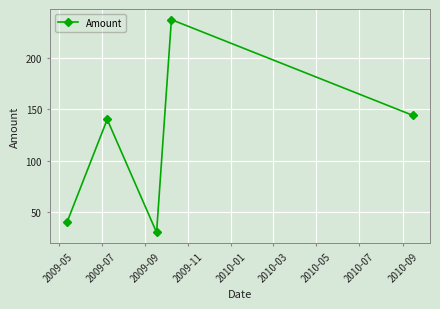

What is the value of the 2nd point from the left?

140.0